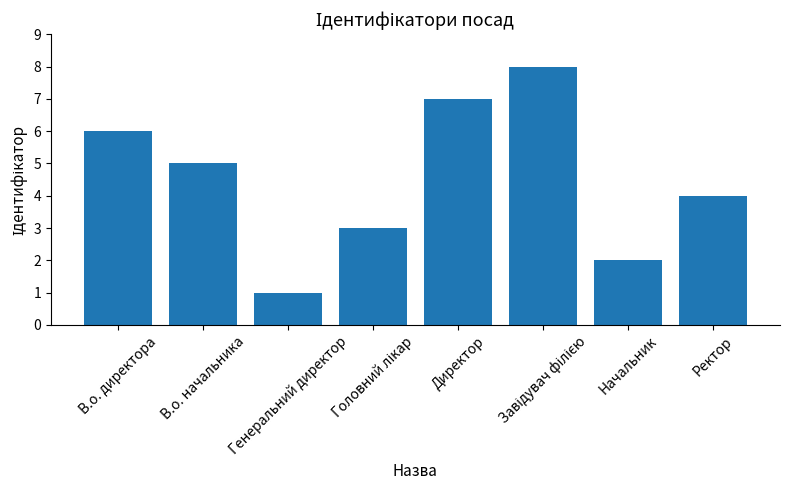

Where does the data first go above 5?

В.о. директора